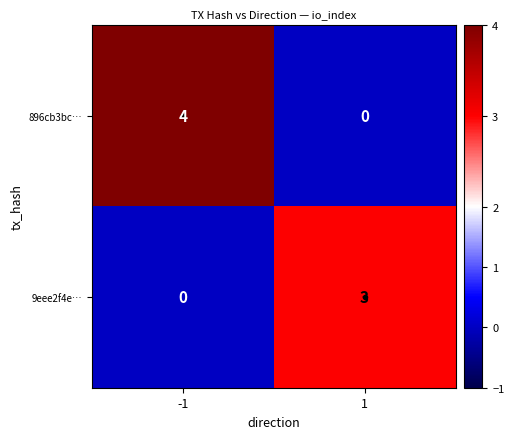

What is the approximate value of 896cb3bc… at -1?

4